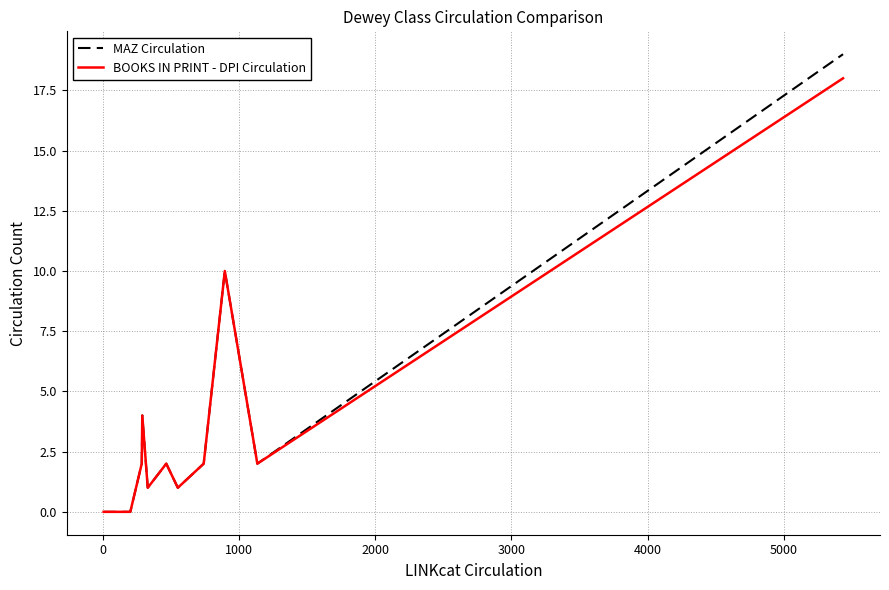

What is the highest value of the MAZ Circulation series?

19